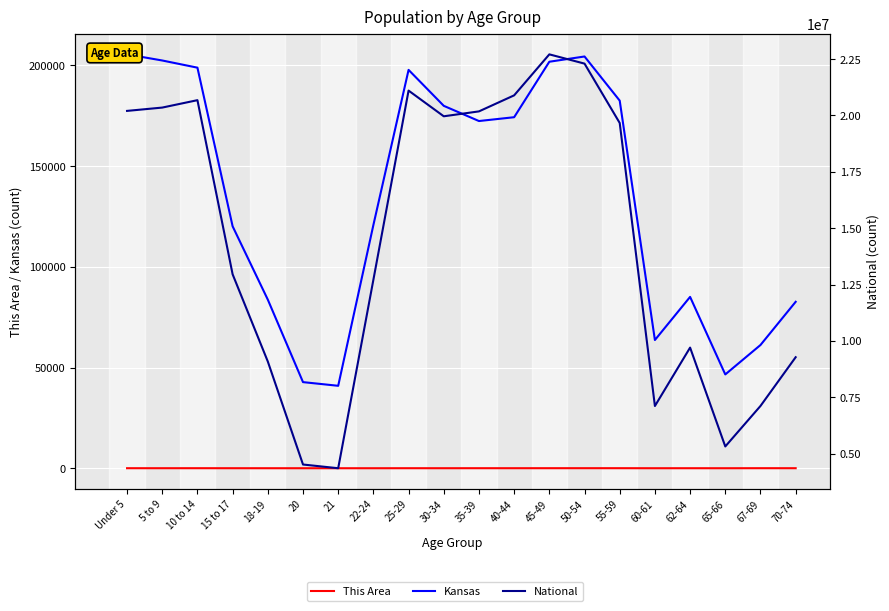

What is the label of the 19th point from the left?

67-69